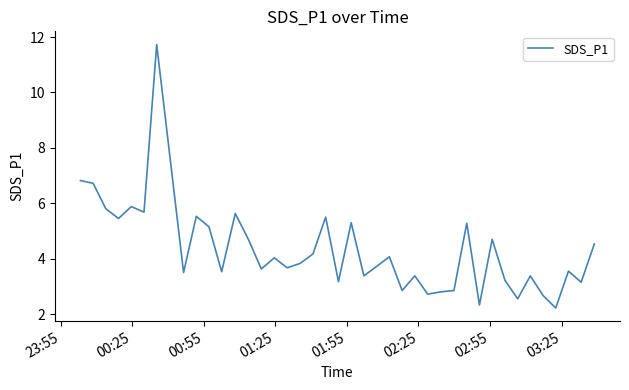

What is the average value?

4.3